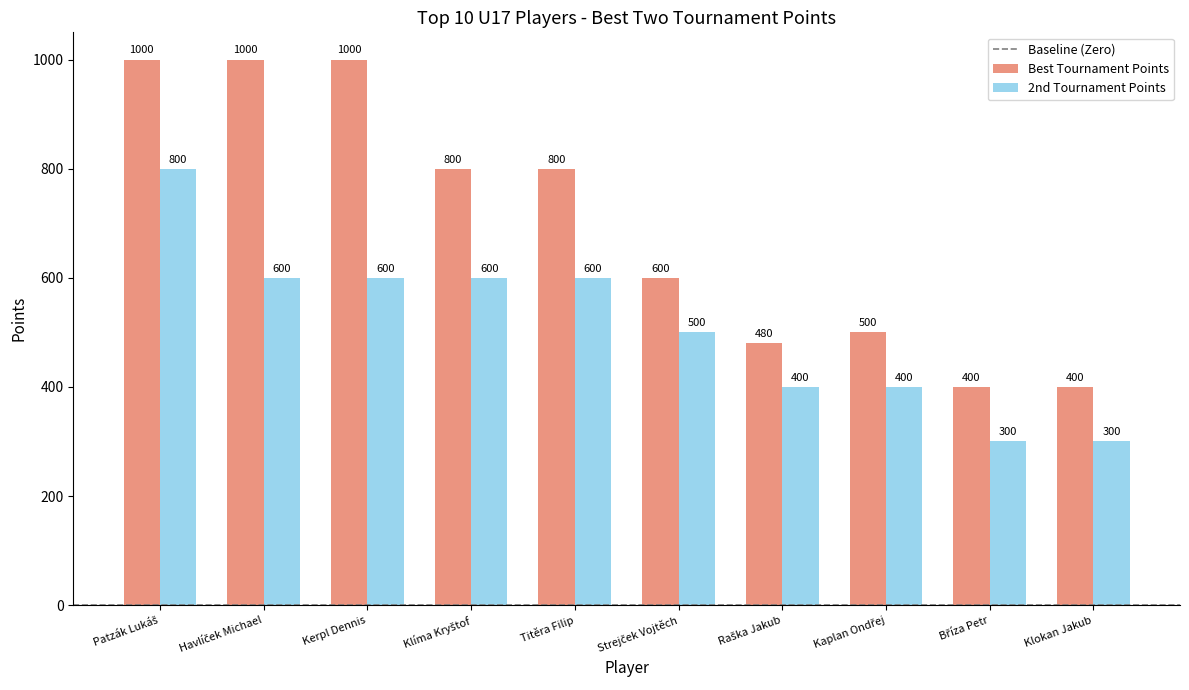

Which series has the largest range (max minus min)?

Best Tournament Points